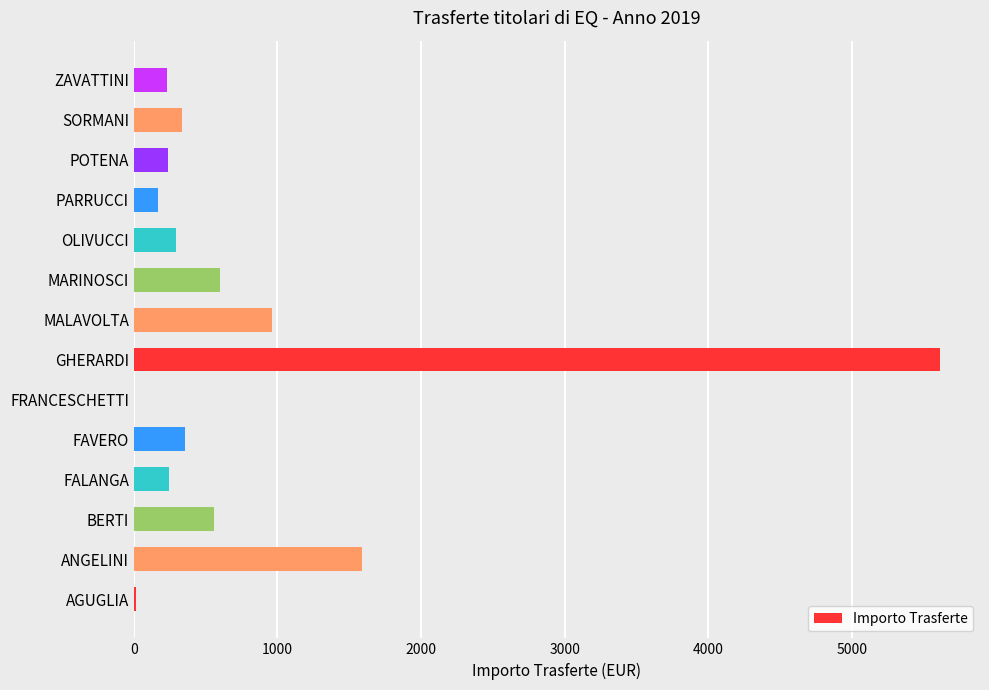

What is the ratio of the value at MALAVOLTA to the value at ANGELINI?

0.6